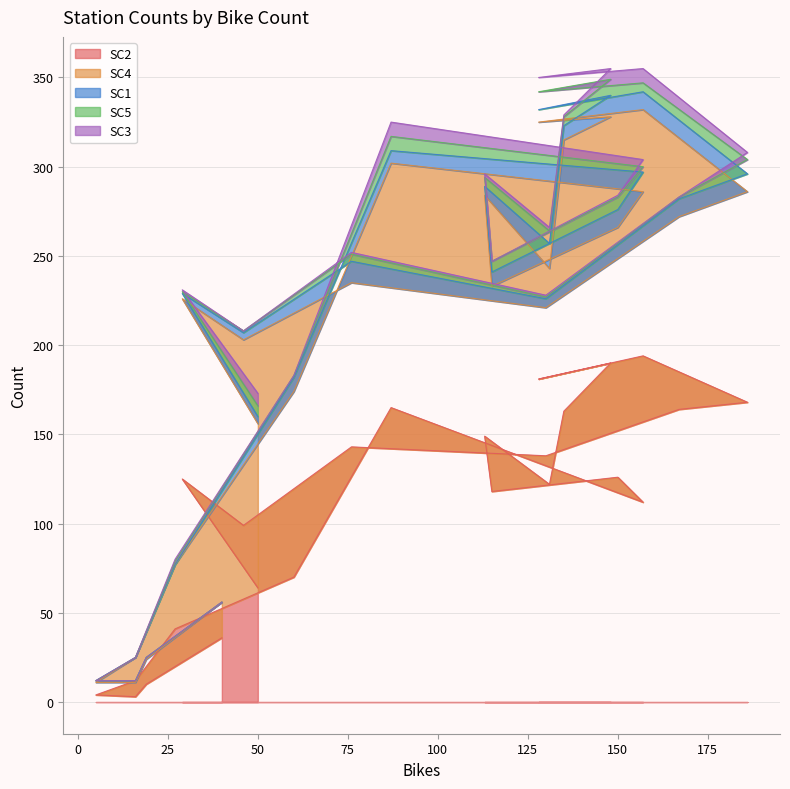

What is the difference between the SC3 values at 0 and 11?

2